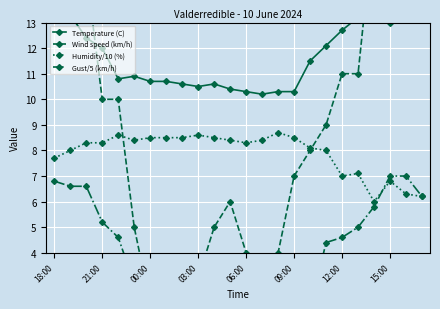

True or false: Humidity/10 (%) has a value of 14.6 at 00:00.

False